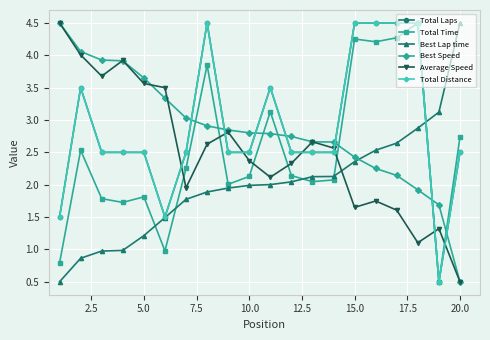

What is the smallest value displayed?

0.5